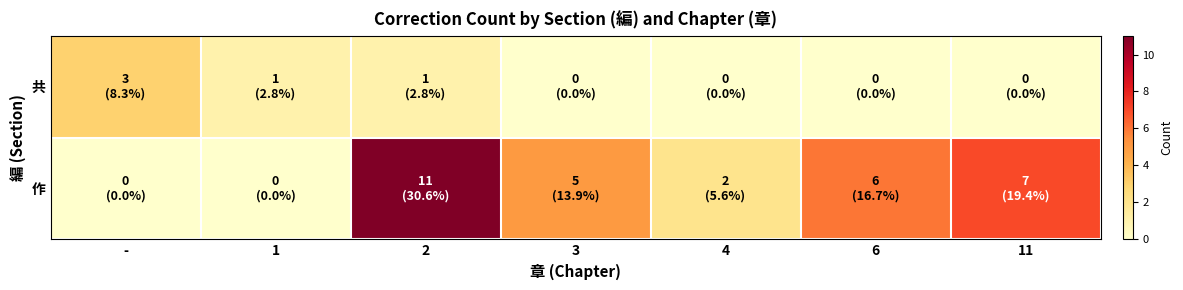

Reading left to right, what are all the values shown in this chart?

共: -=3	1=1	2=1	3=0	4=0	6=0	11=0
作: -=0	1=0	2=11	3=5	4=2	6=6	11=7